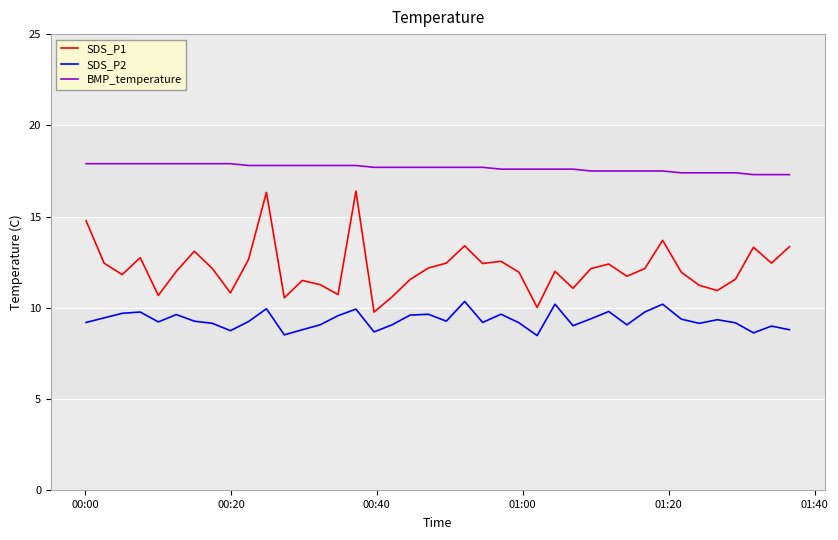

In SDS_P2, how many points are lower than both neighbors (excluding endpoints)?

11